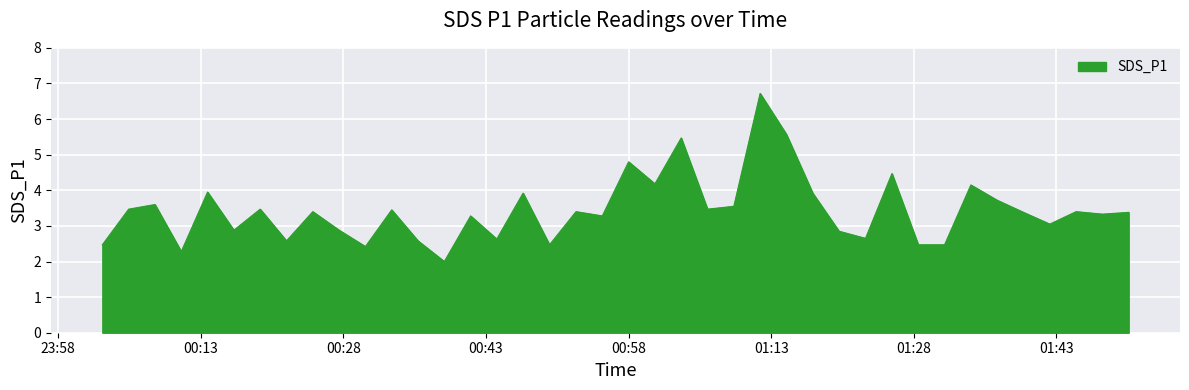

What is the average value?

3.4